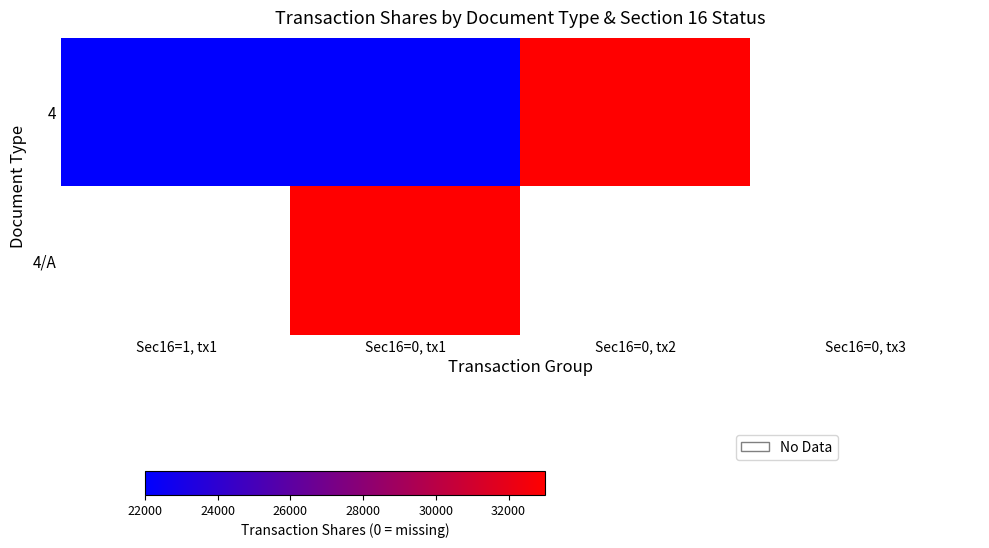

What is the maximum value shown in the chart?

33000.0